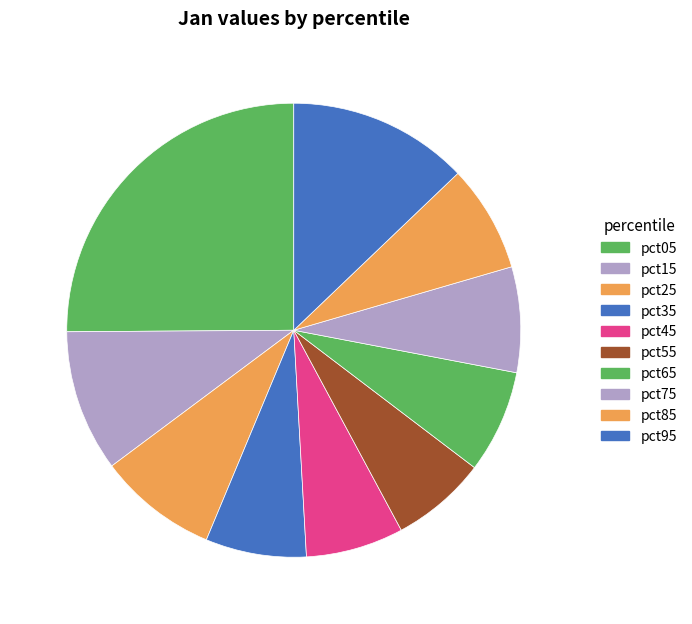

Is it true that pct45 is 1% of the pie?

False